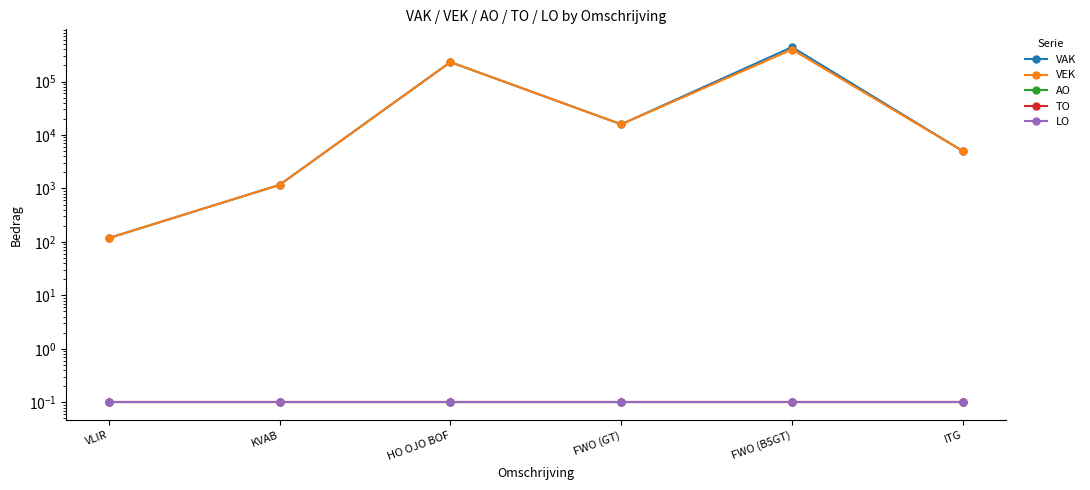

True or false: LO and VEK cross at least once.

False